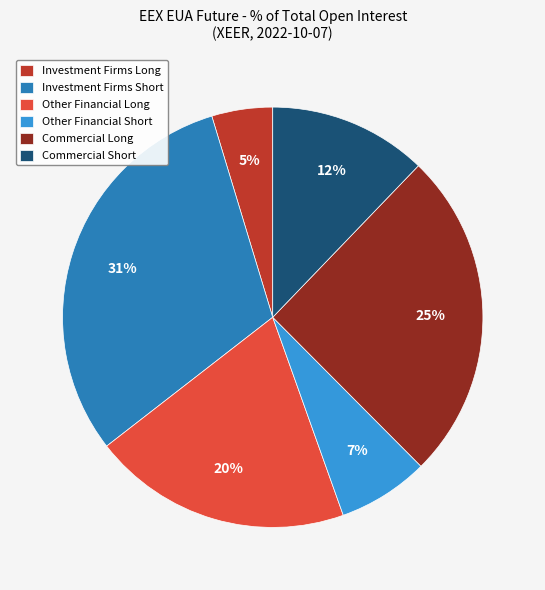

Does Investment Firms Short represent more than half of the total?

No